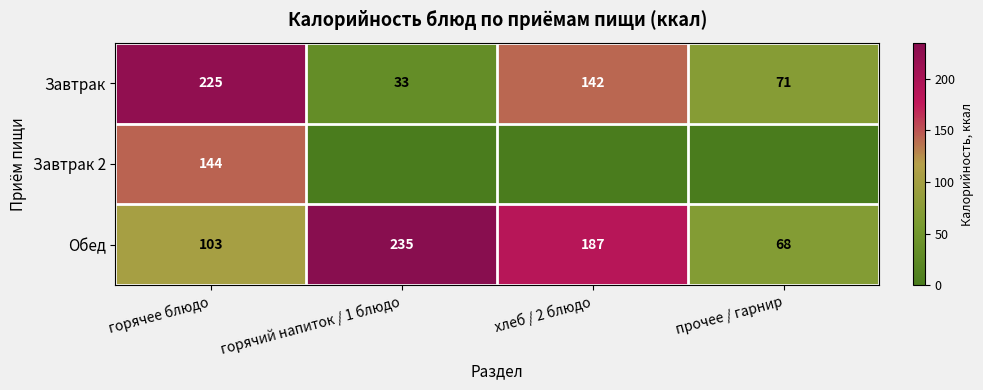

At горячее блюдо, list the series in order from smallest to largest.

Обед, Завтрак 2, Завтрак